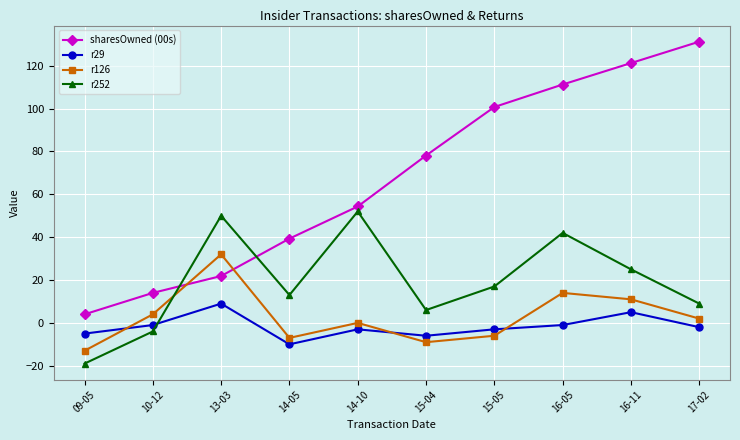

What is the minimum value shown in the chart?

-19.0